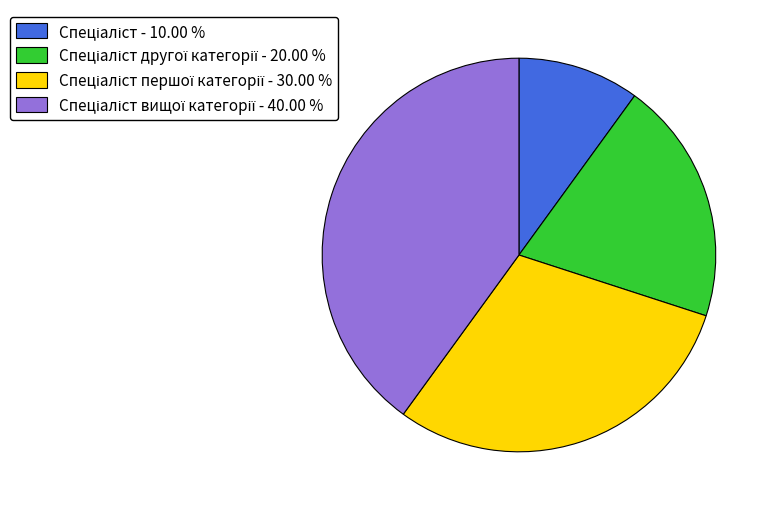

Is there any slice that represents more than half of the pie?

No